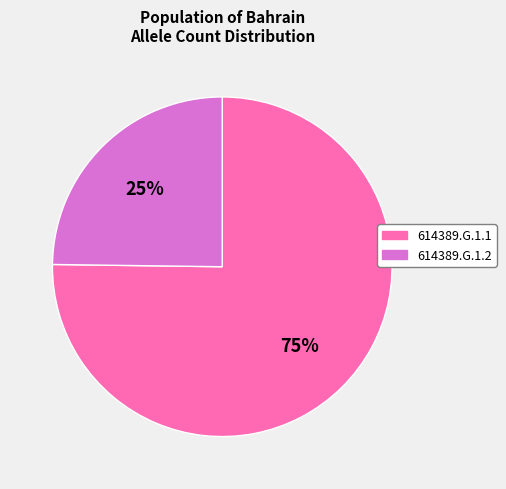

Does 614389.G.1.1 represent more than half of the total?

Yes